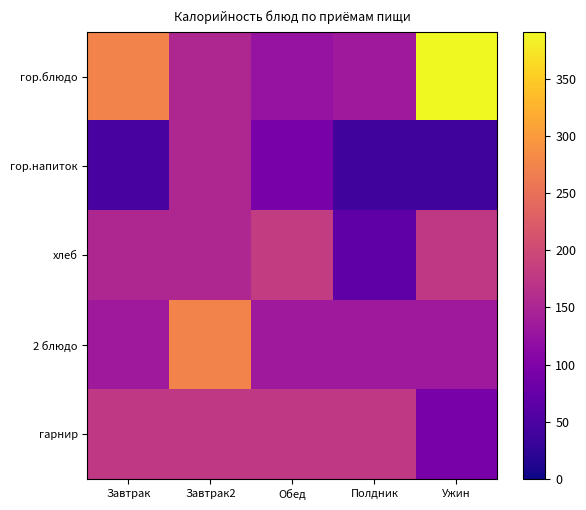

Between Завтрак2 and Обед, which is larger?

Завтрак2